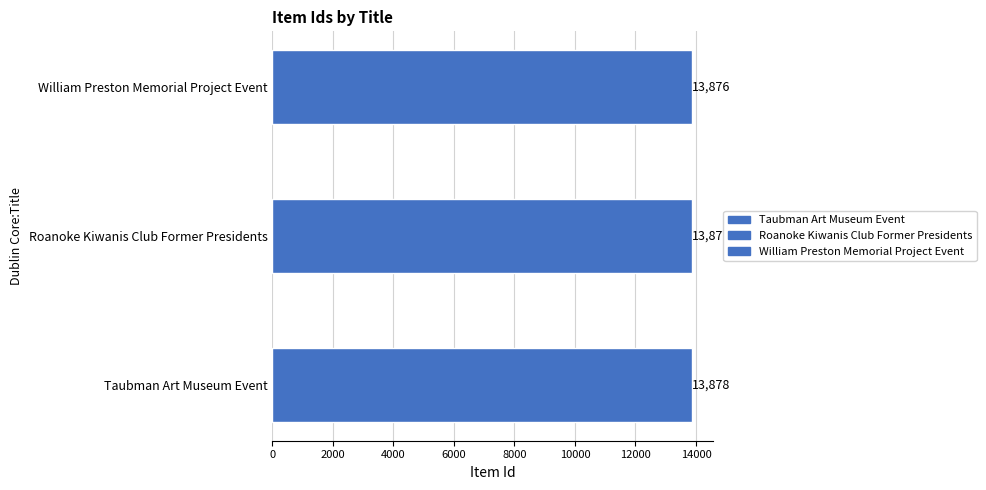

Is it true that the value at Roanoke Kiwanis Club Former Presidents is 23863?

False